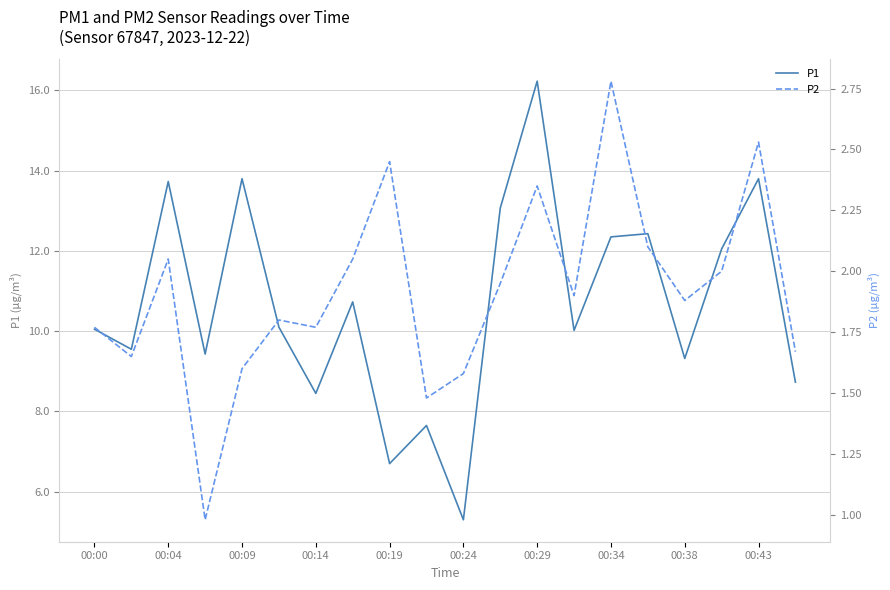

What is the difference between the maximum and minimum values in the P2 series?

1.8